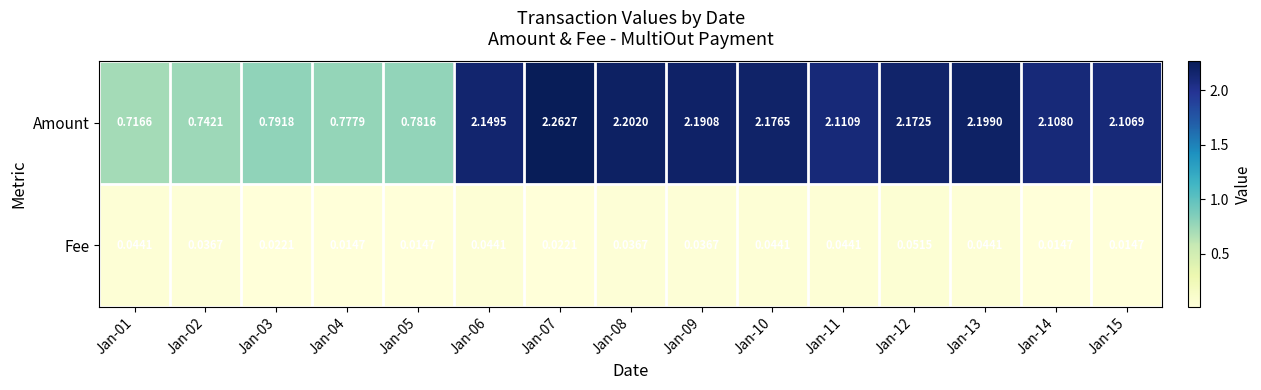

At Jan-08, list the series in order from smallest to largest.

Fee, Amount